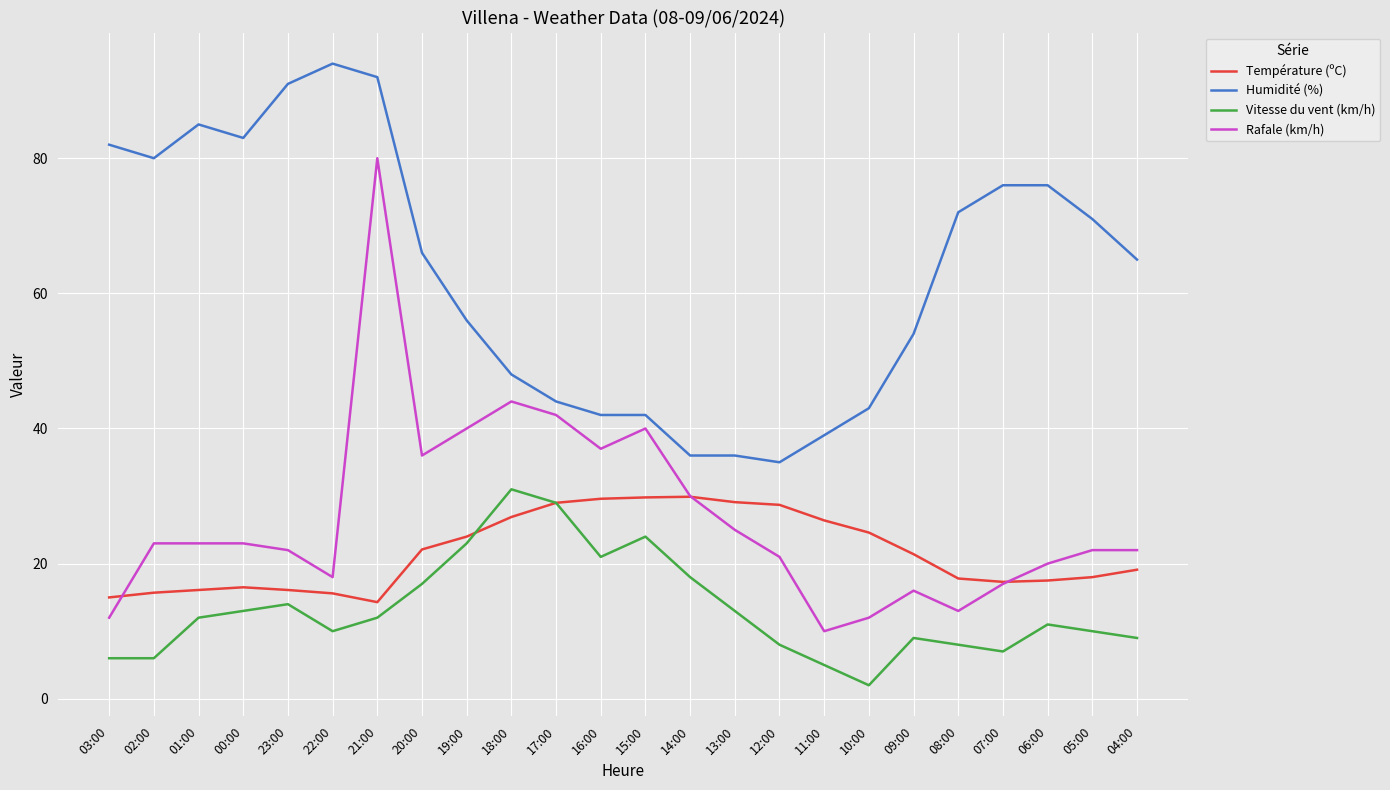

What is the lowest value of the Rafale (km/h) series?

10.0